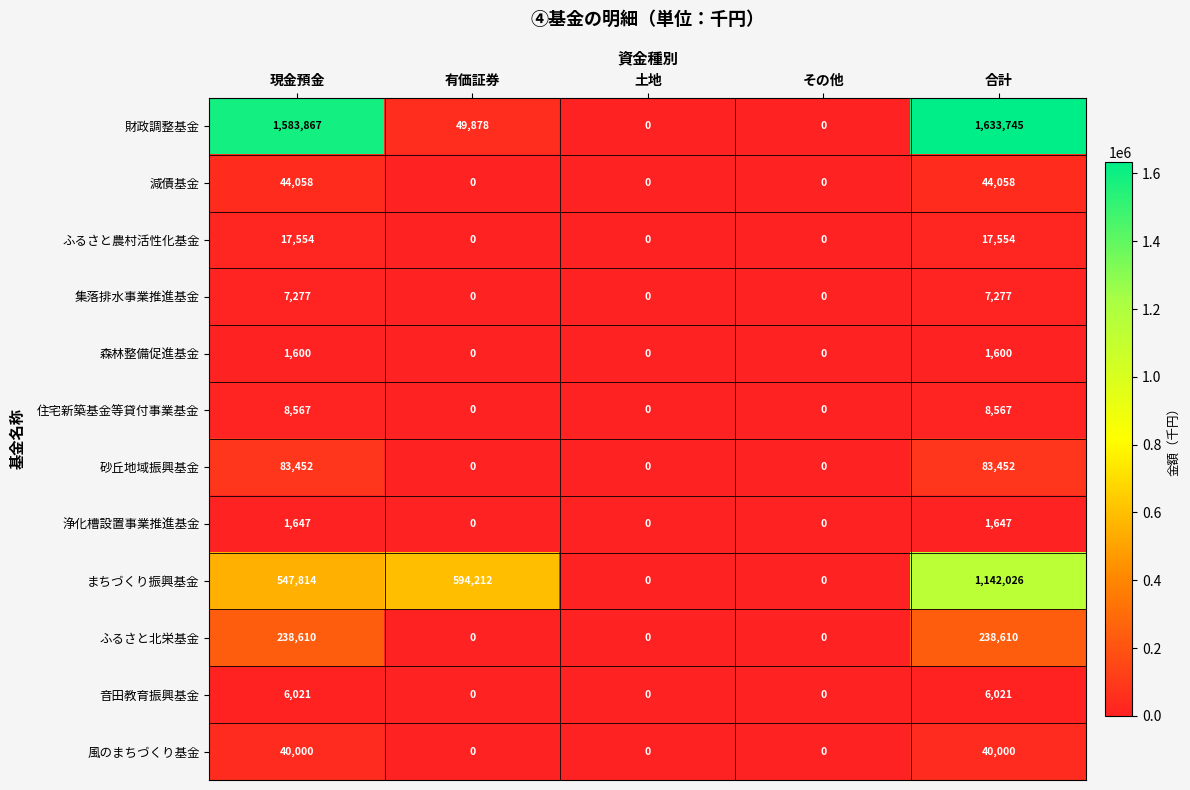

The 風のまちづくり基金 series shows 40000 at 合計. True or false?

True